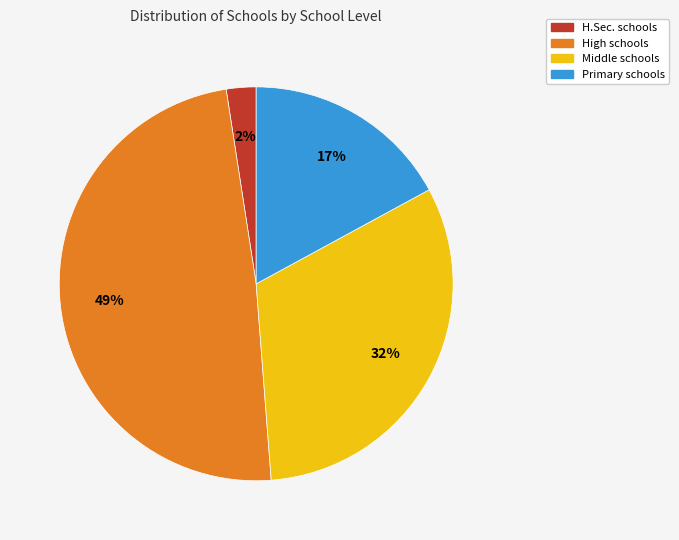

To the nearest percent, what percentage of the pie is H.Sec.?

2%